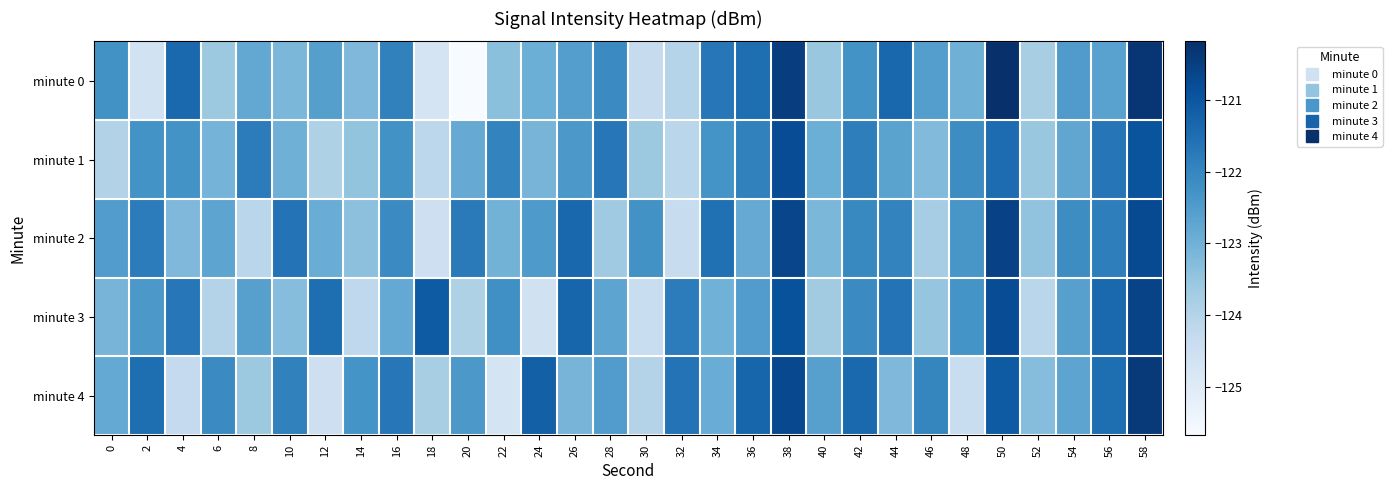

Which series changed the most between 20 and 40?

minute 0